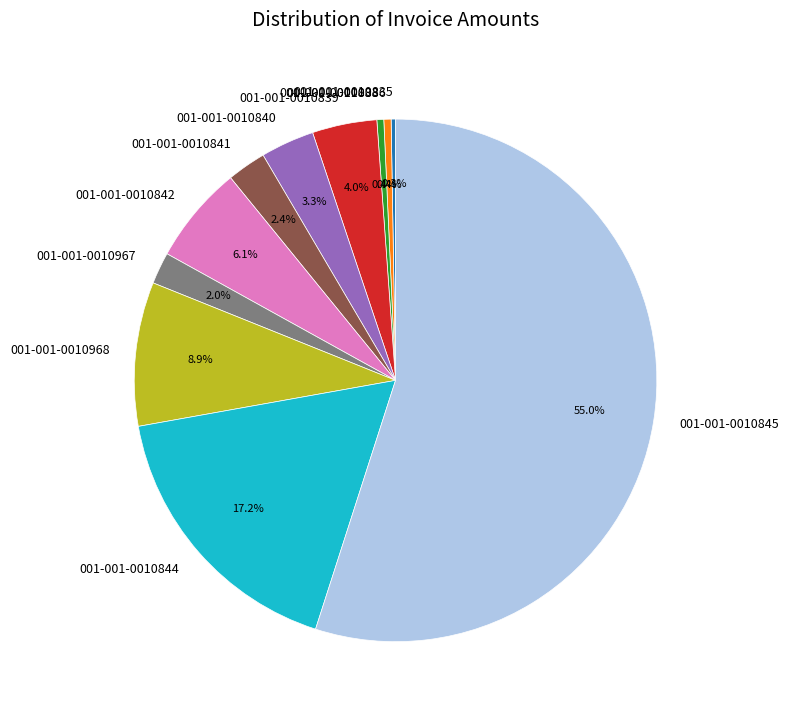

Is 001-001-0010840 the majority of the pie?

No